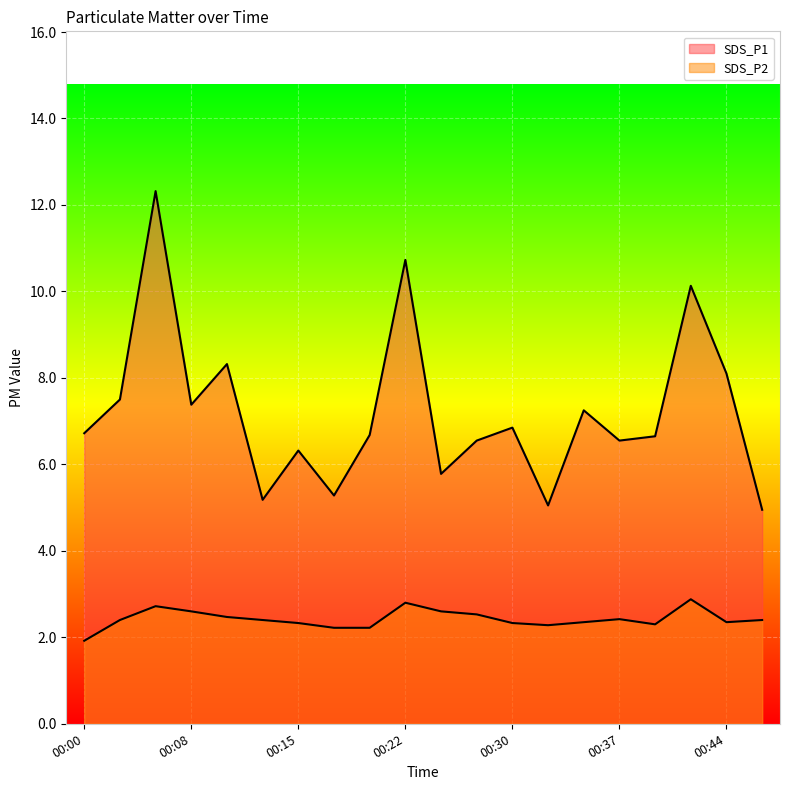

How many lines are shown in the chart?

2